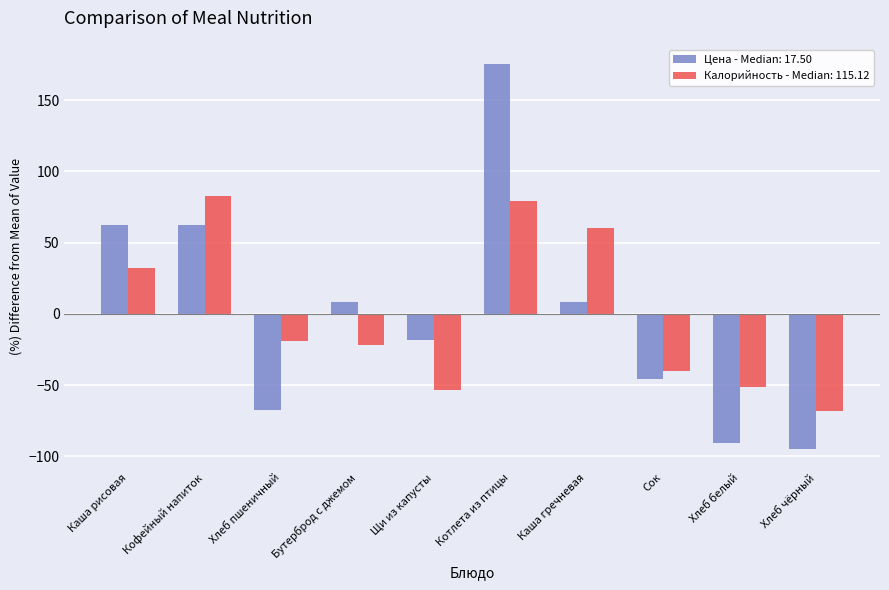

What is the label of the 1st bar from the right?

Хлеб чёрный